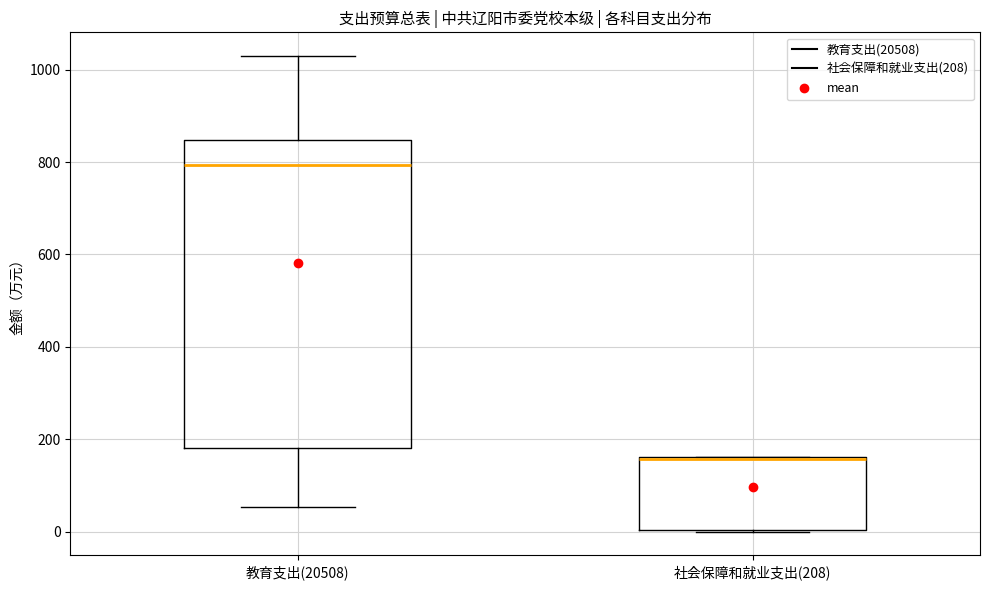

Which box is the tallest, from its lower edge to its upper edge?

教育支出(20508)